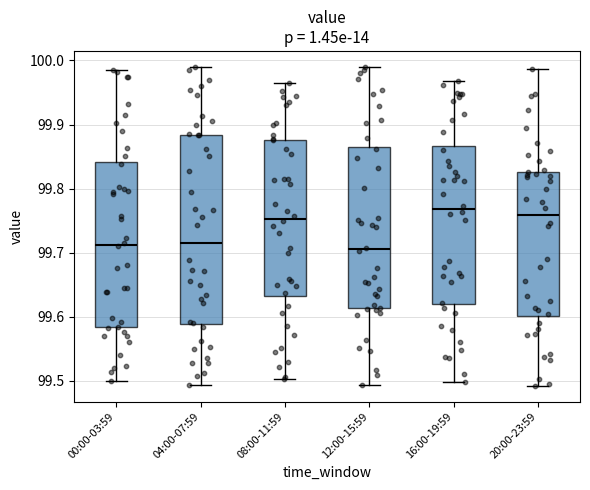

Reading left to right, read every box against the y-axis: the position of its median line, the range the box covers, and the ends of its whiskers. The values are not printed on the chart, so give them approximately, as read against the axis.

00:00-03:59: median 99.71, box 99.58 to 99.84, whiskers 99.50 to 99.98
04:00-07:59: median 99.72, box 99.59 to 99.88, whiskers 99.49 to 99.99
08:00-11:59: median 99.75, box 99.63 to 99.88, whiskers 99.50 to 99.96
12:00-15:59: median 99.71, box 99.61 to 99.87, whiskers 99.49 to 99.99
16:00-19:59: median 99.77, box 99.62 to 99.87, whiskers 99.50 to 99.97
20:00-23:59: median 99.76, box 99.60 to 99.83, whiskers 99.49 to 99.99